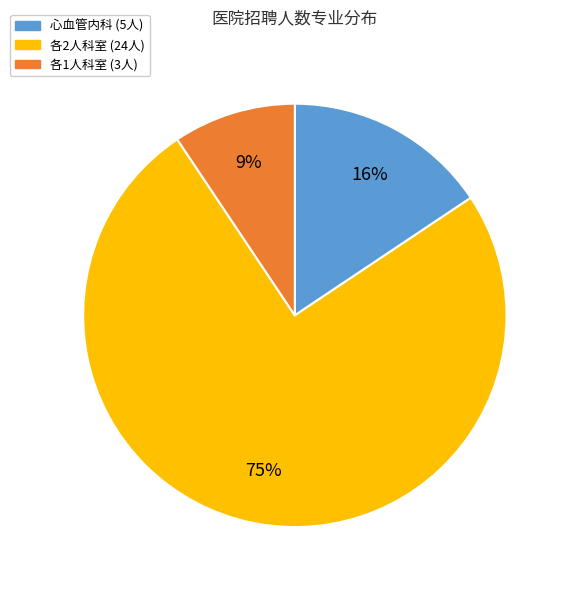

To the nearest percent, what is the difference between the largest and smallest slice percentages?

66%